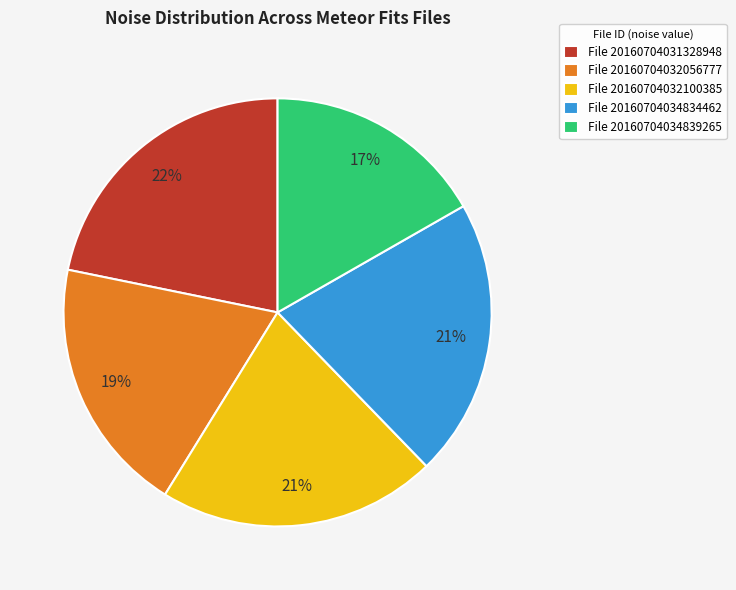

How many slices are in this pie chart?

5